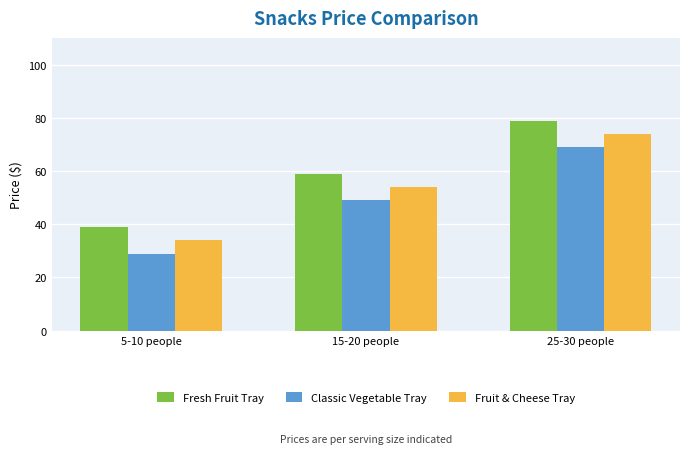

What are all the series names shown in the legend?

Fresh Fruit Tray, Classic Vegetable Tray, Fruit & Cheese Tray